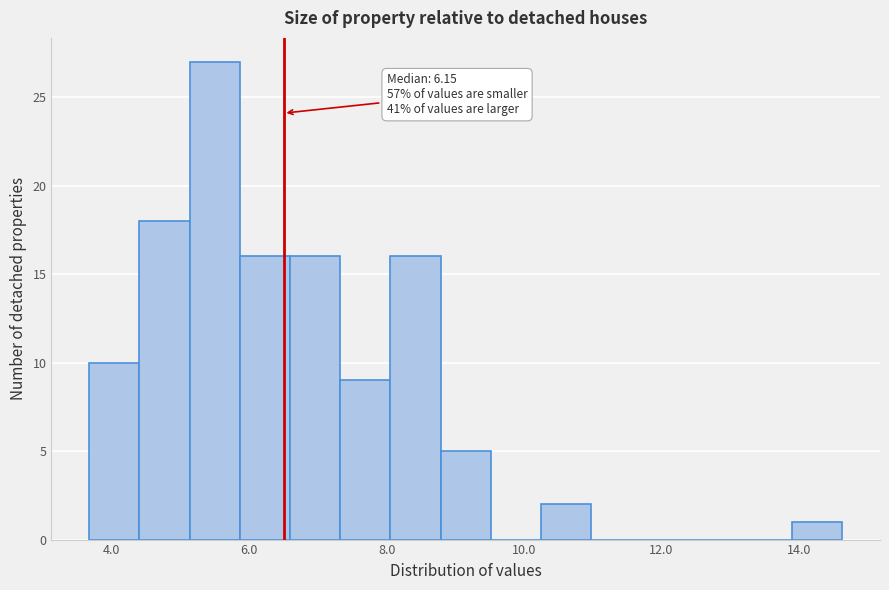

Read against the x-axis, roughly where is the centre of the tallest bar?

5.4